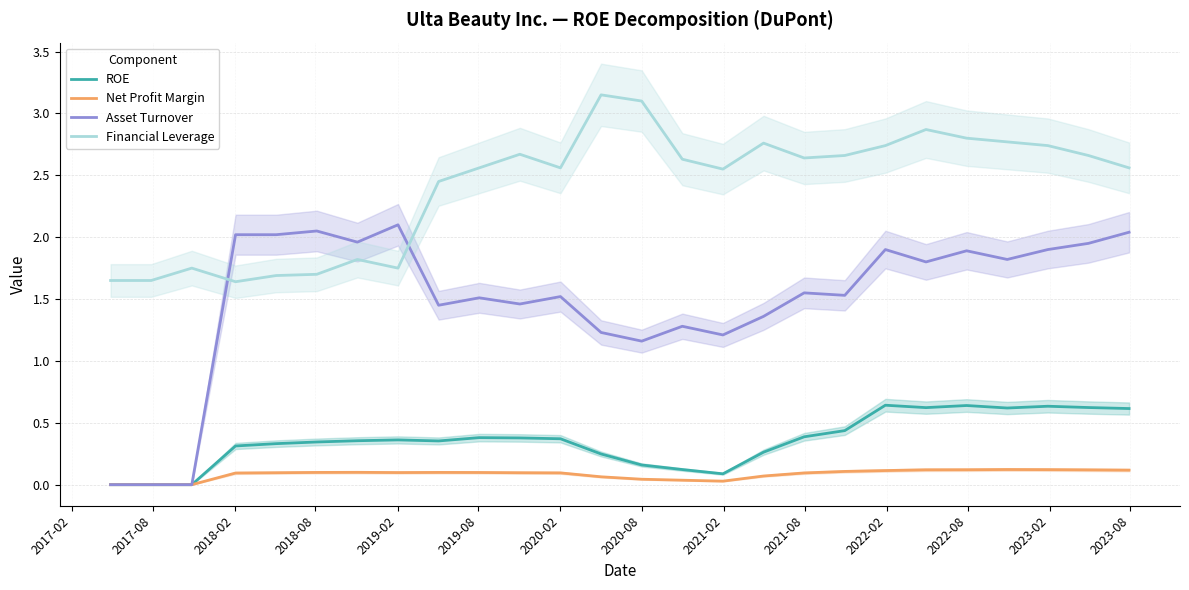

True or false: Financial Leverage and Asset Turnover cross at least once.

True